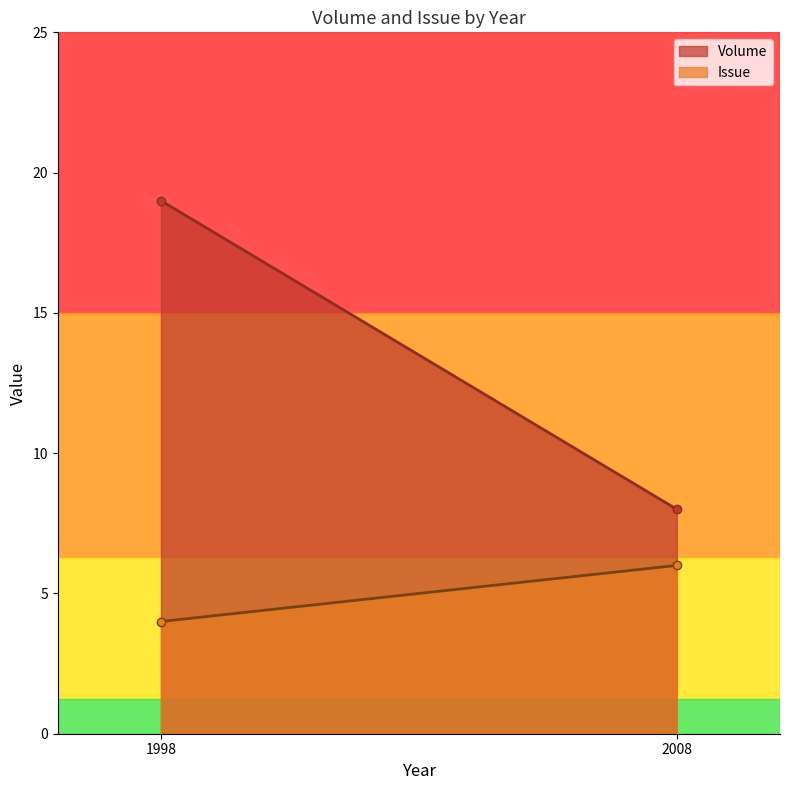

Count the number of categories in the chart.

2